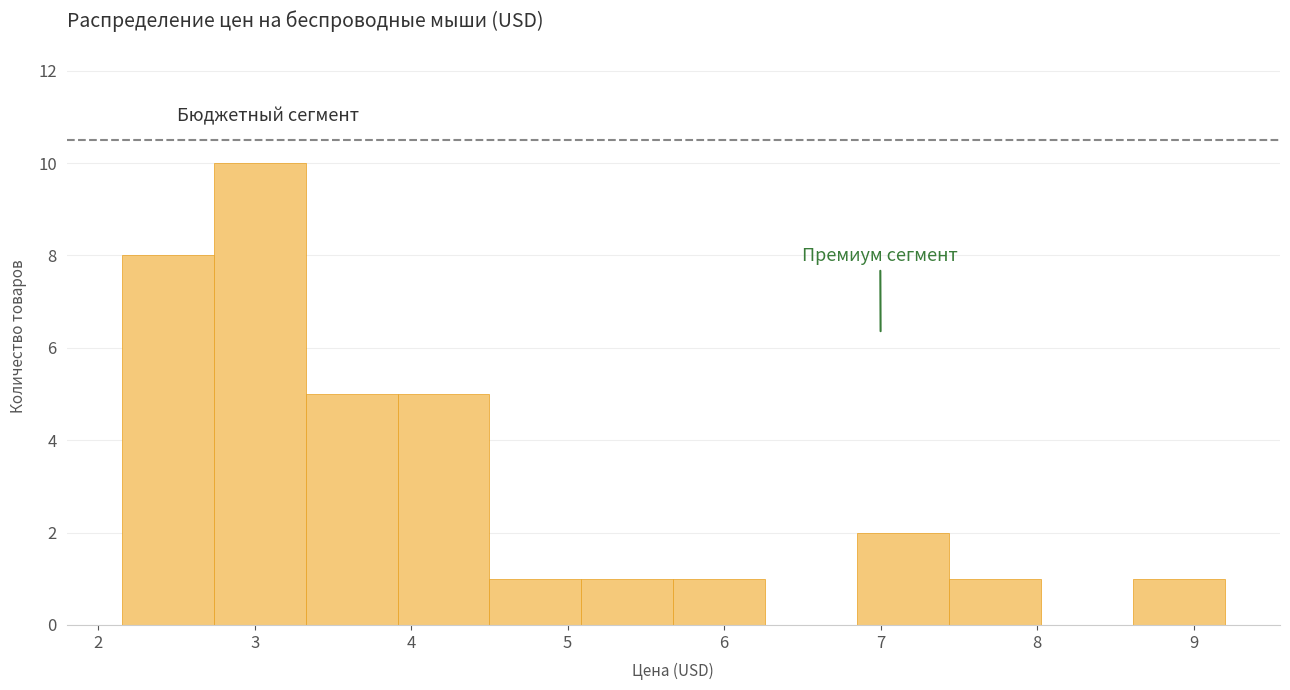

Reading left to right, list every bar in this chart as the range it spans on the x-axis followed by its height. Neither the bar edges nor the heights are printed on the chart, so give them approximately, as read against the axes.

2.2 to 2.7: 8
2.7 to 3.3: 10
3.3 to 3.9: 5
3.9 to 4.5: 5
4.5 to 5.1: 1
5.1 to 5.7: 1
5.7 to 6.3: 1
6.3 to 6.9: 0
6.9 to 7.4: 2
7.4 to 8.0: 1
8.0 to 8.6: 0
8.6 to 9.2: 1